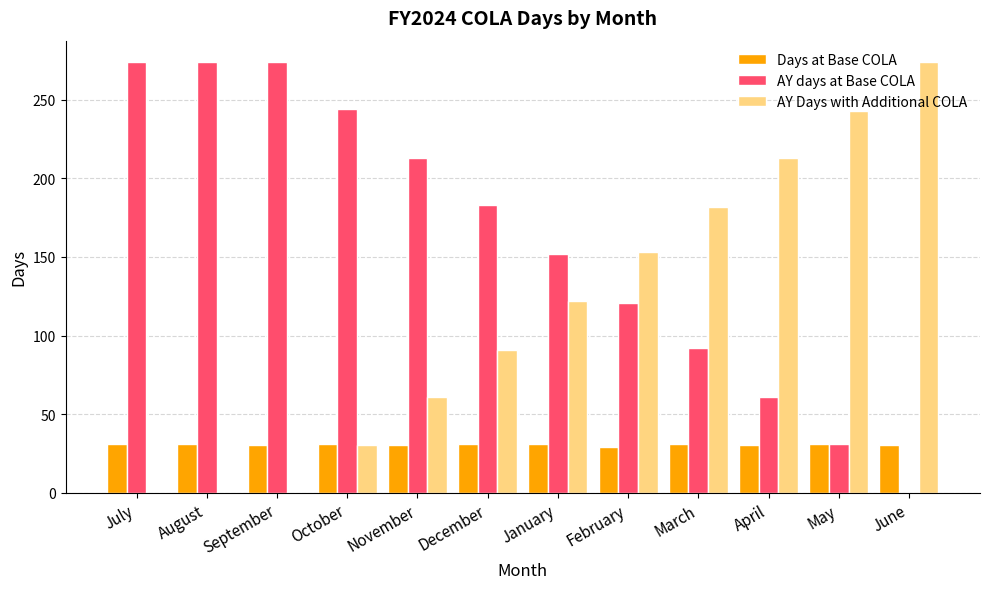

What is the difference between the AY days at Base COLA values at August and May?

243